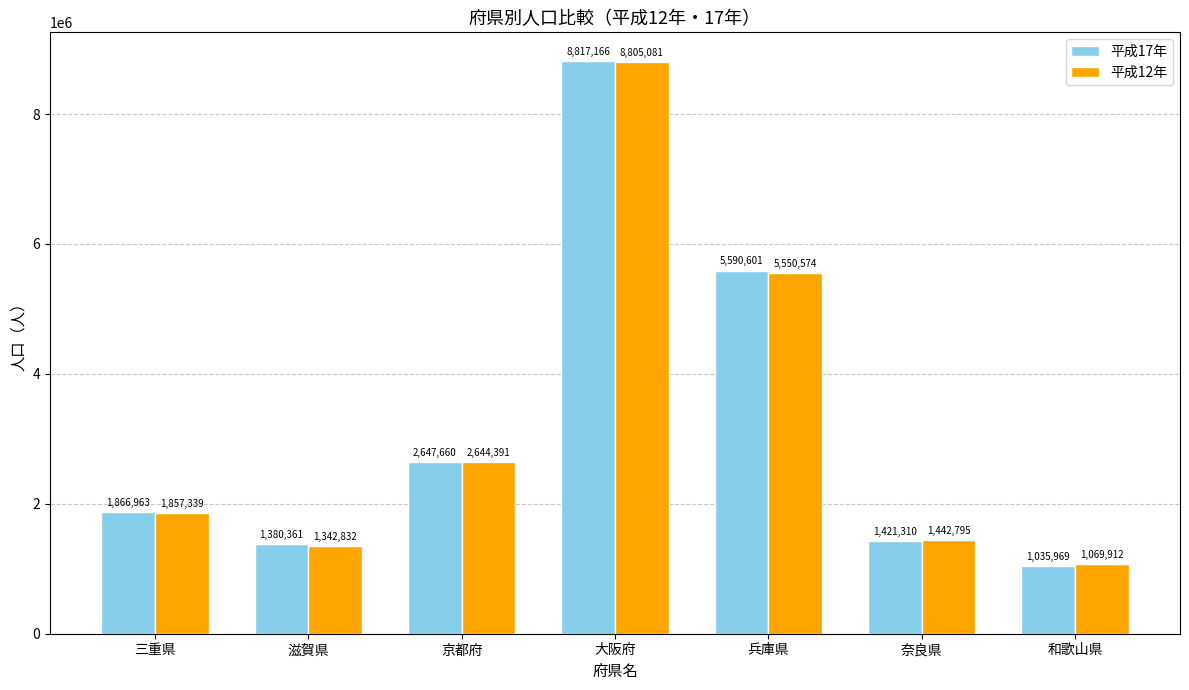

What is the value of the 平成12年 bar at the 6th from the left?

1442795